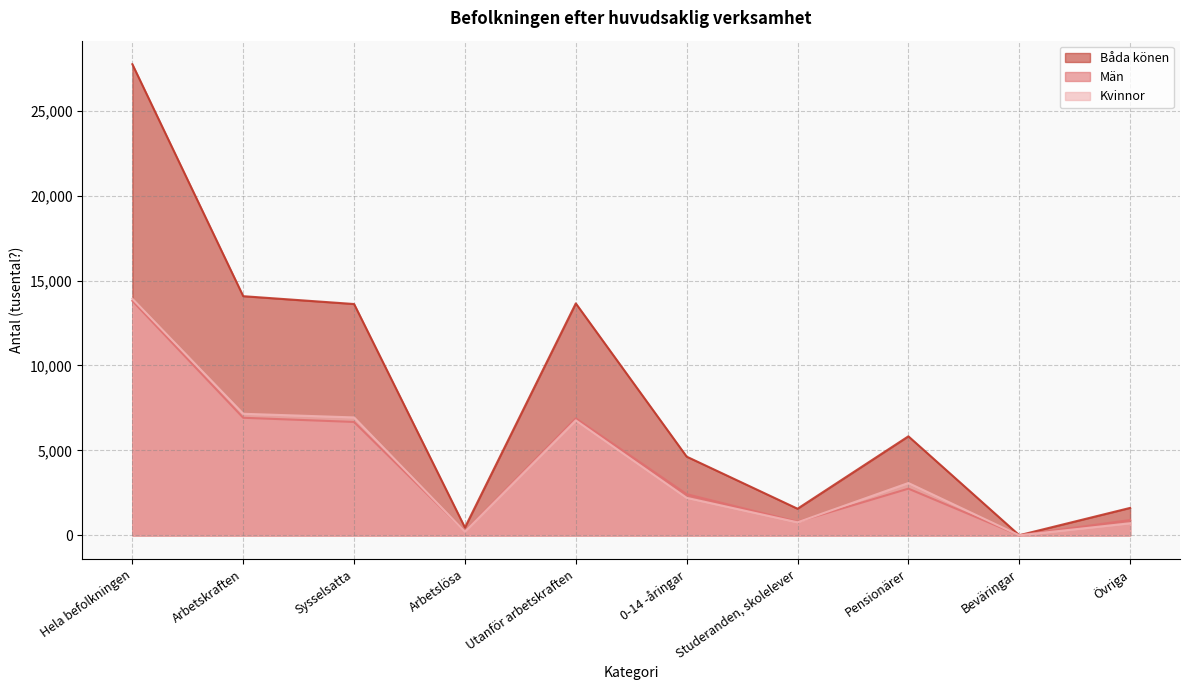

True or false: Båda könen and Män intersect in this chart.

False